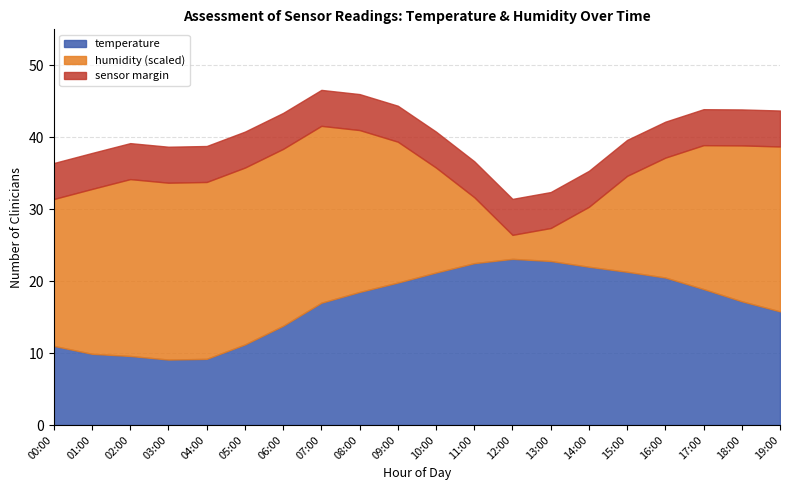

What is the total value across all series at 05:00?

40.8